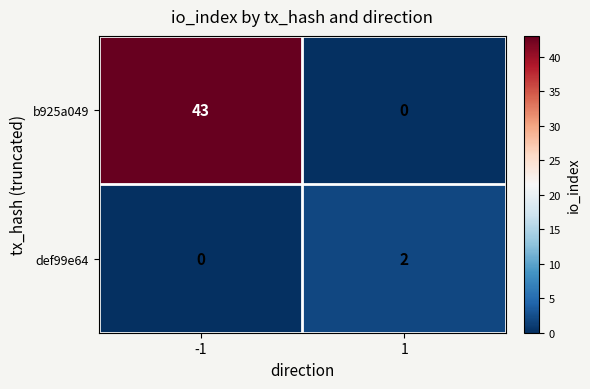

Reading left to right, list all the values displayed in this chart.

b925a049: 43	0
def99e64: 0	2